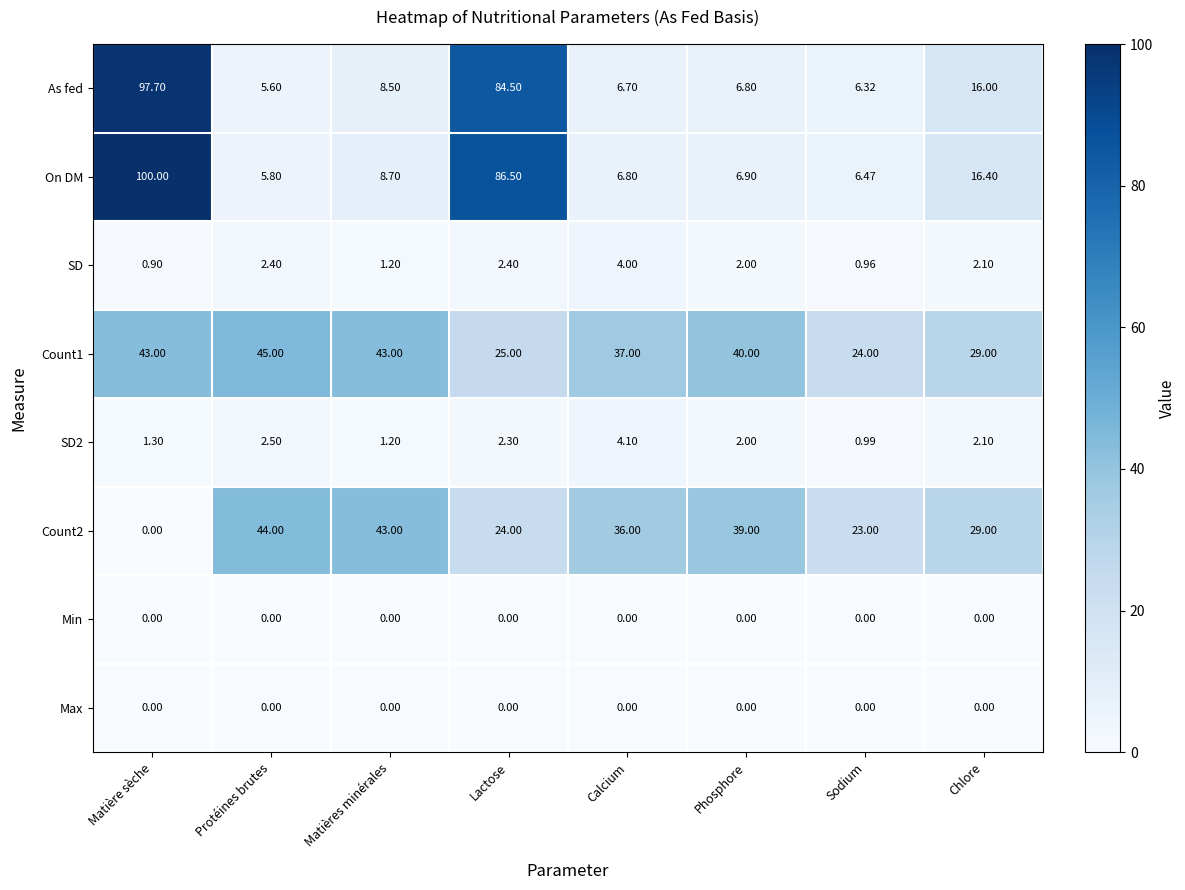

List the labels in order of As fed value, smallest first.

Protéines brutes, Sodium, Calcium, Phosphore, Matières minérales, Chlore, Lactose, Matière sèche